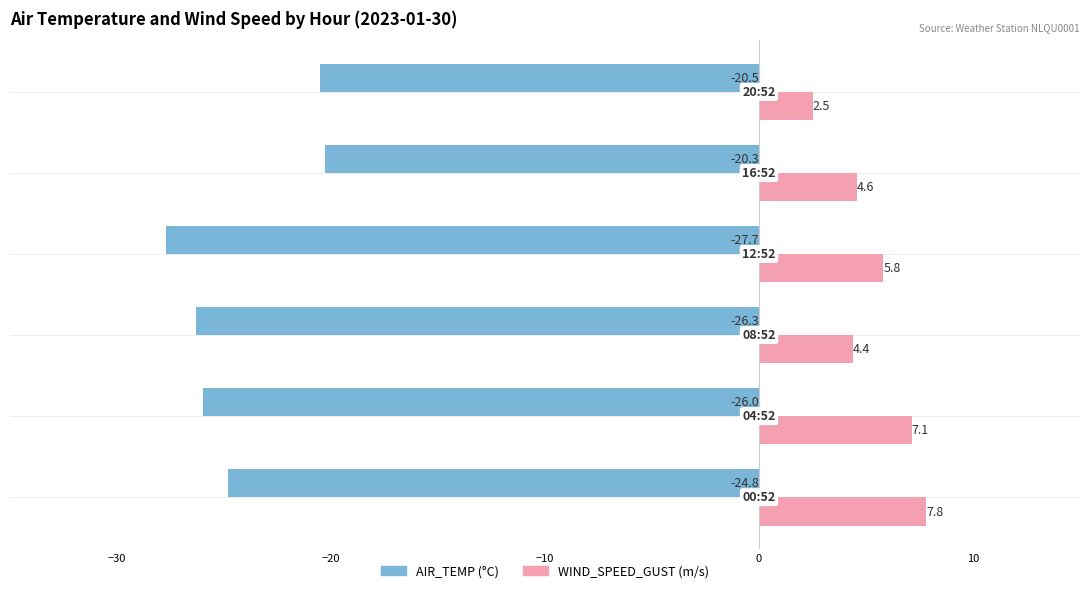

What is the greatest value displayed?

7.8